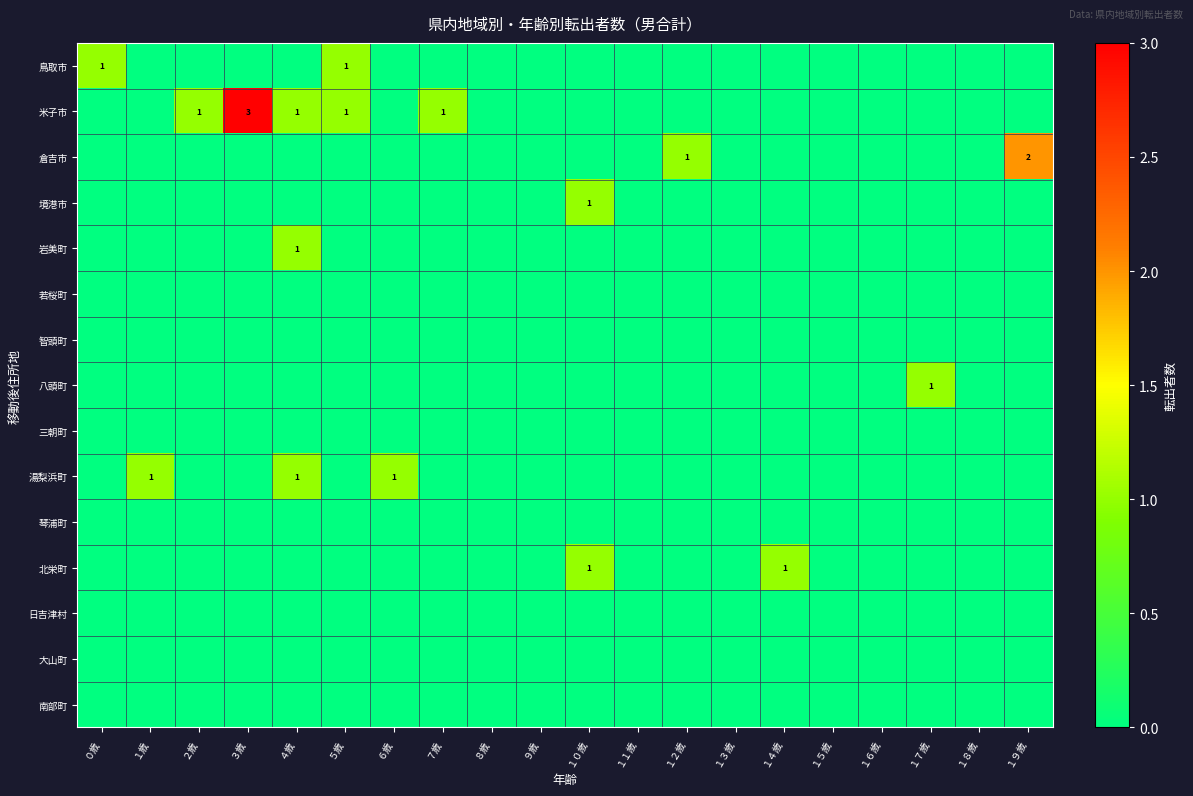

True or false: 鳥取市 has a value of 0 at ５歳.

False